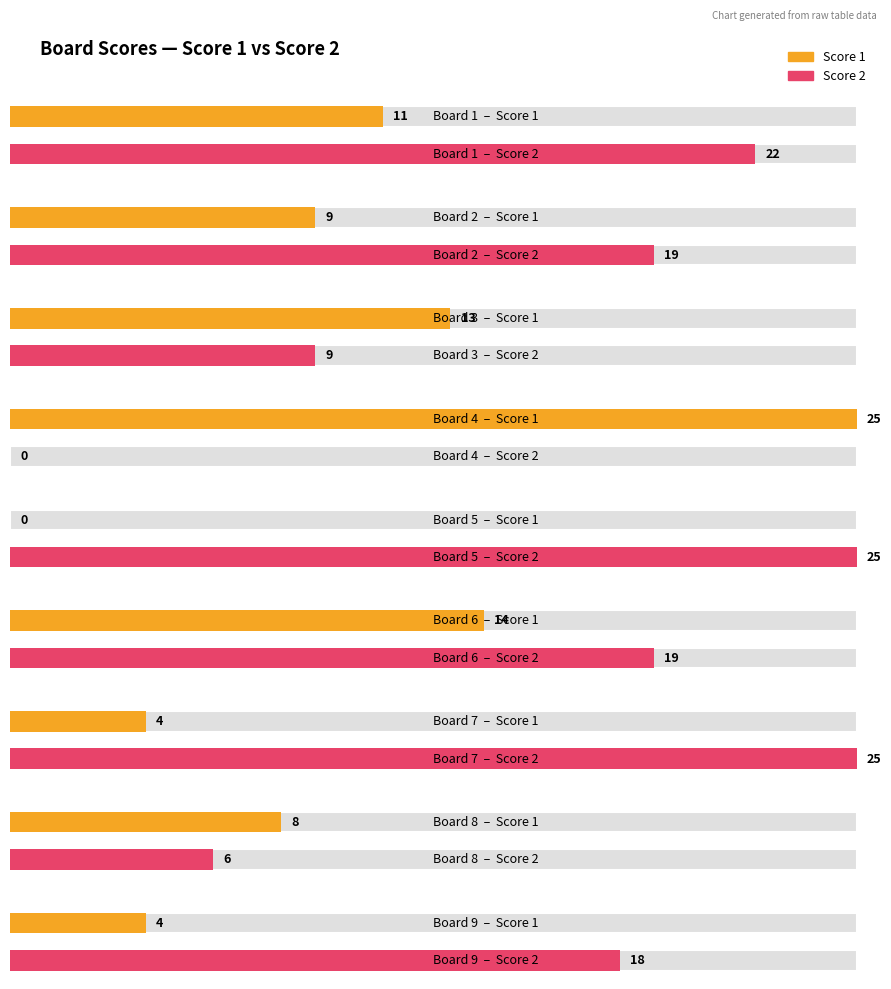

What is the value of the Score 1 bar at the 9th from the left?

4